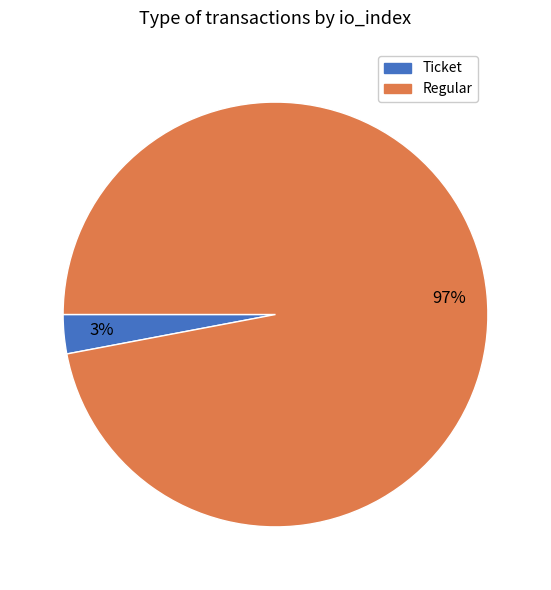

Which has a higher value, Regular or Ticket?

Regular